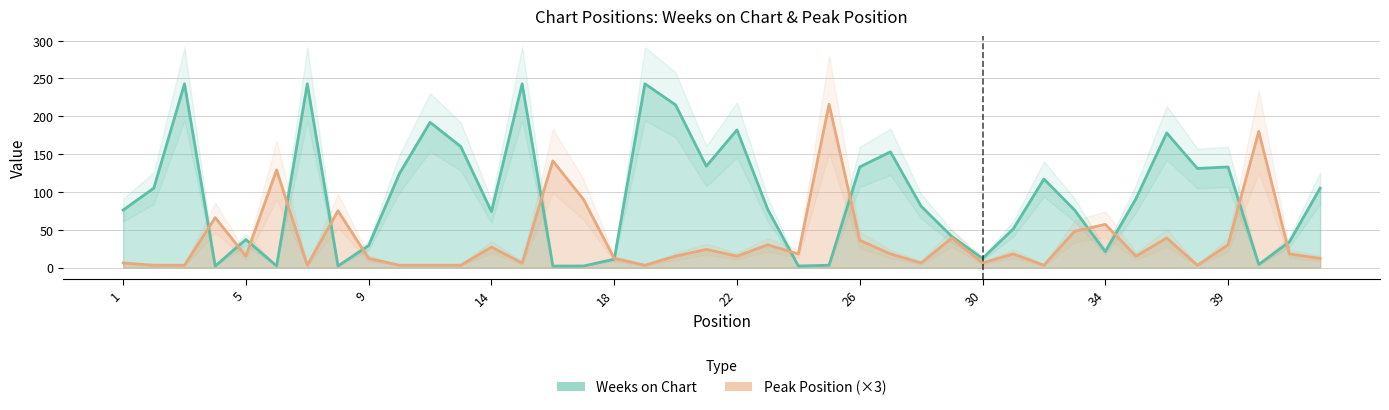

True or false: Weeks on Chart has a value of 4 at 40.

True